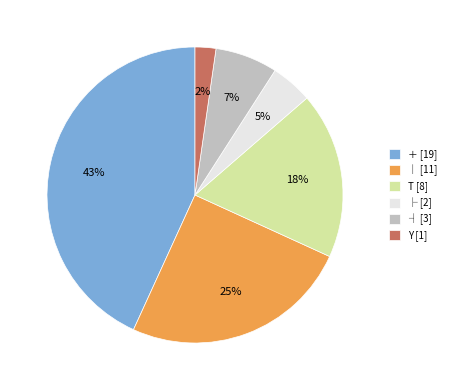

To the nearest percent, what percentage of the pie is ┤ [3]?

7%